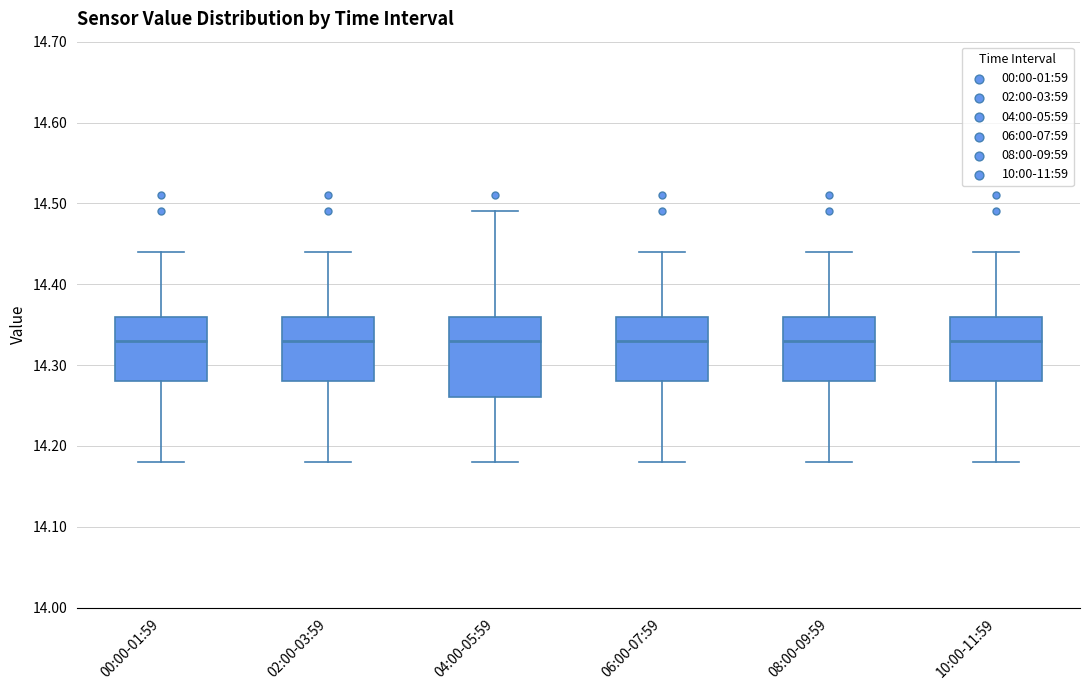

Where is the lower edge of the box for 02:00-03:59 on the y-axis? The values are not printed on the chart, so give them approximately, as read against the axis.

14.28